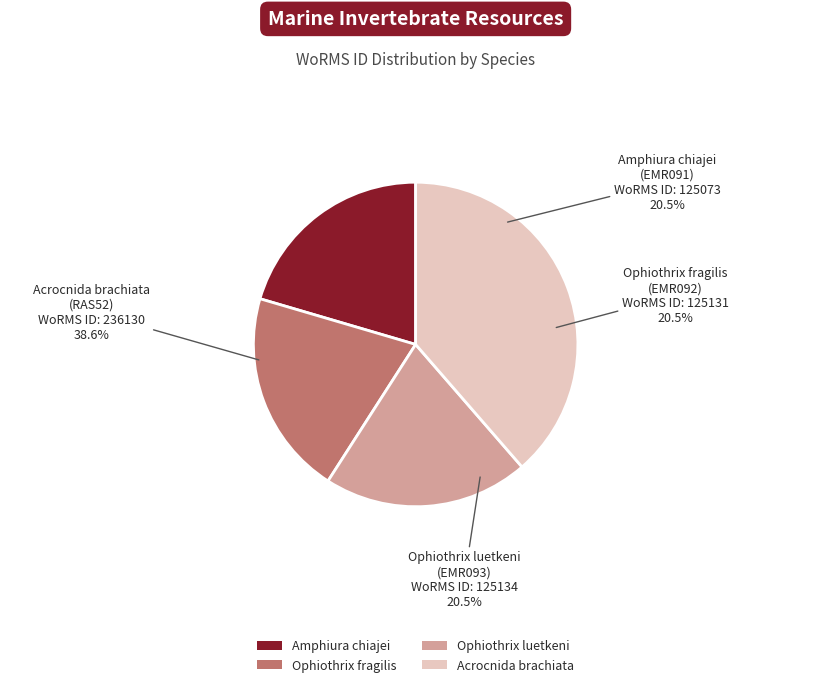

Do Ophiothrix luetkeni
(EMR093) and Acrocnida brachiata
(RAS52) together represent more than half of the pie?

Yes